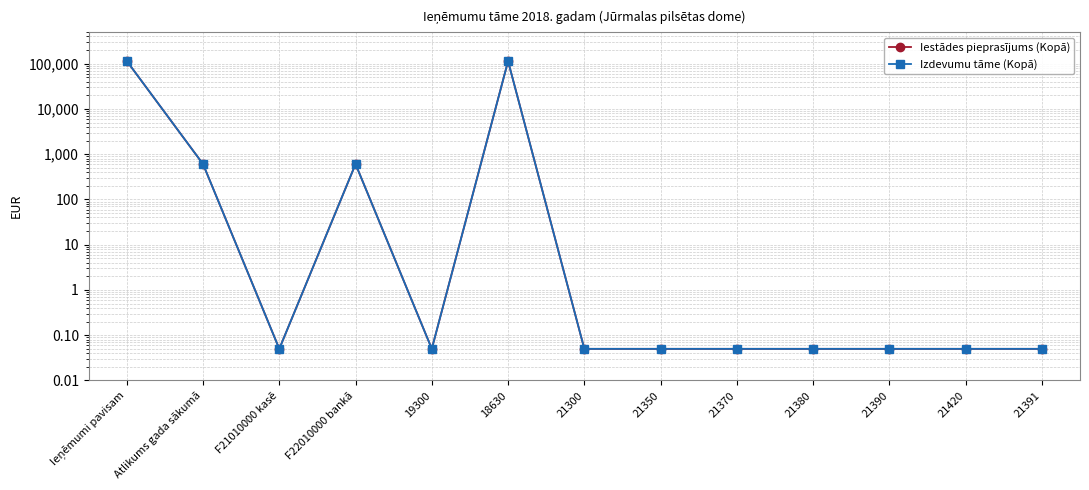

True or false: Izdevumu tāme (Kopā) and Iestādes pieprasījums (Kopā) intersect in this chart.

False